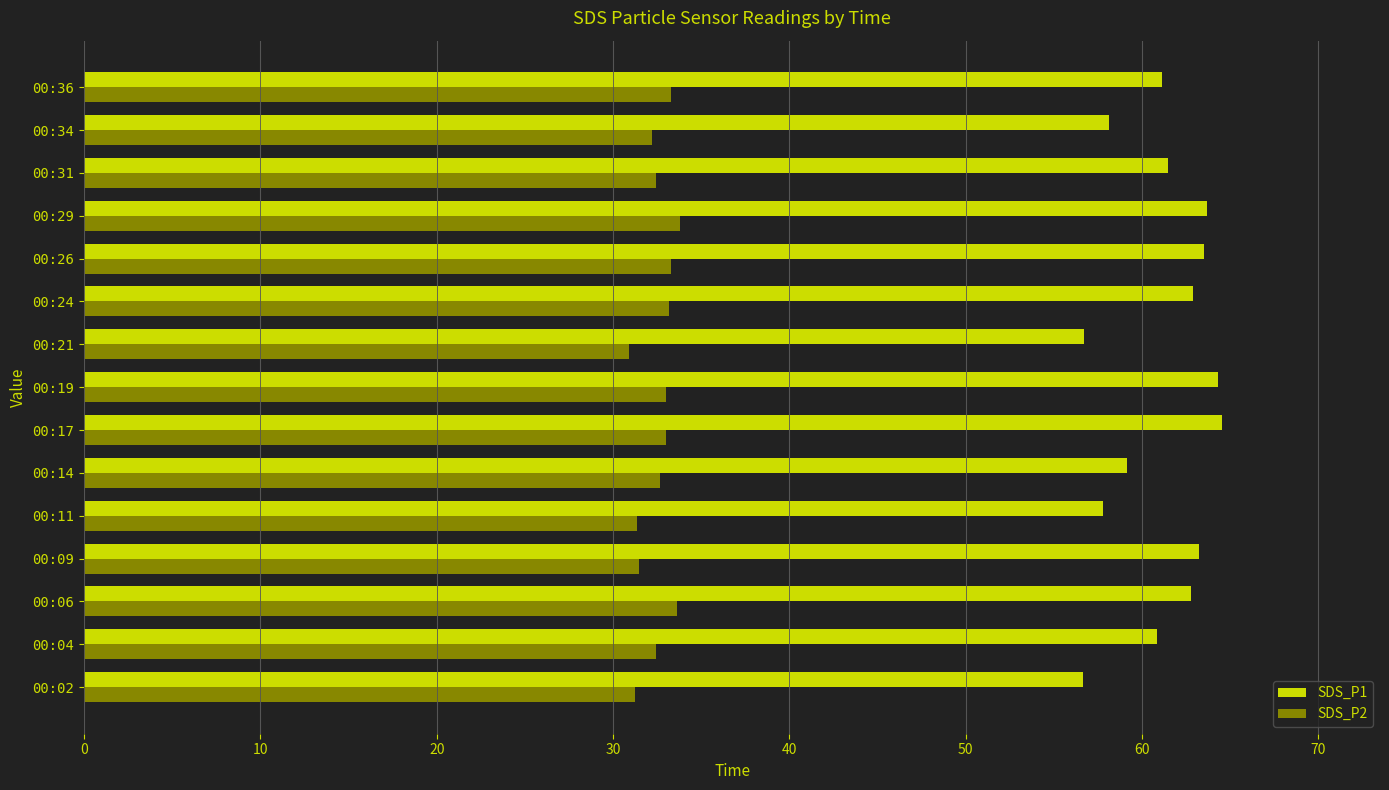

Which series has the largest total across all categories?

SDS_P1